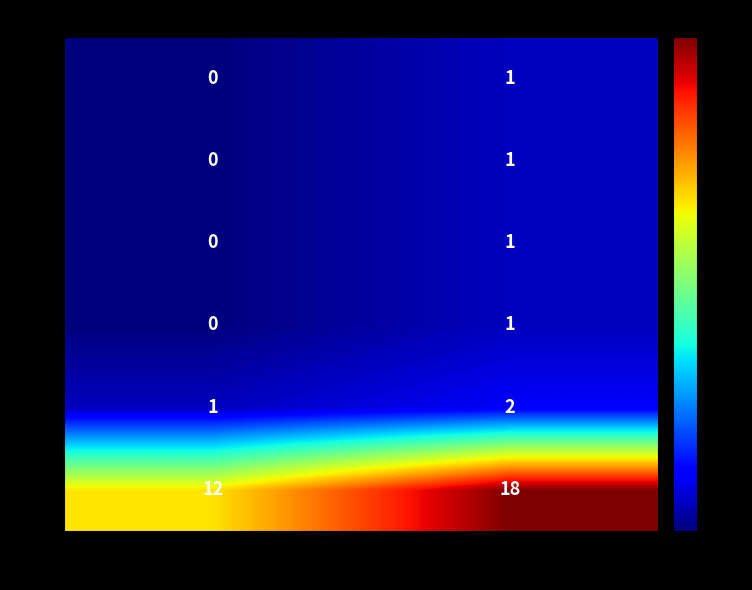

At which label does 12 reach its minimum?

false